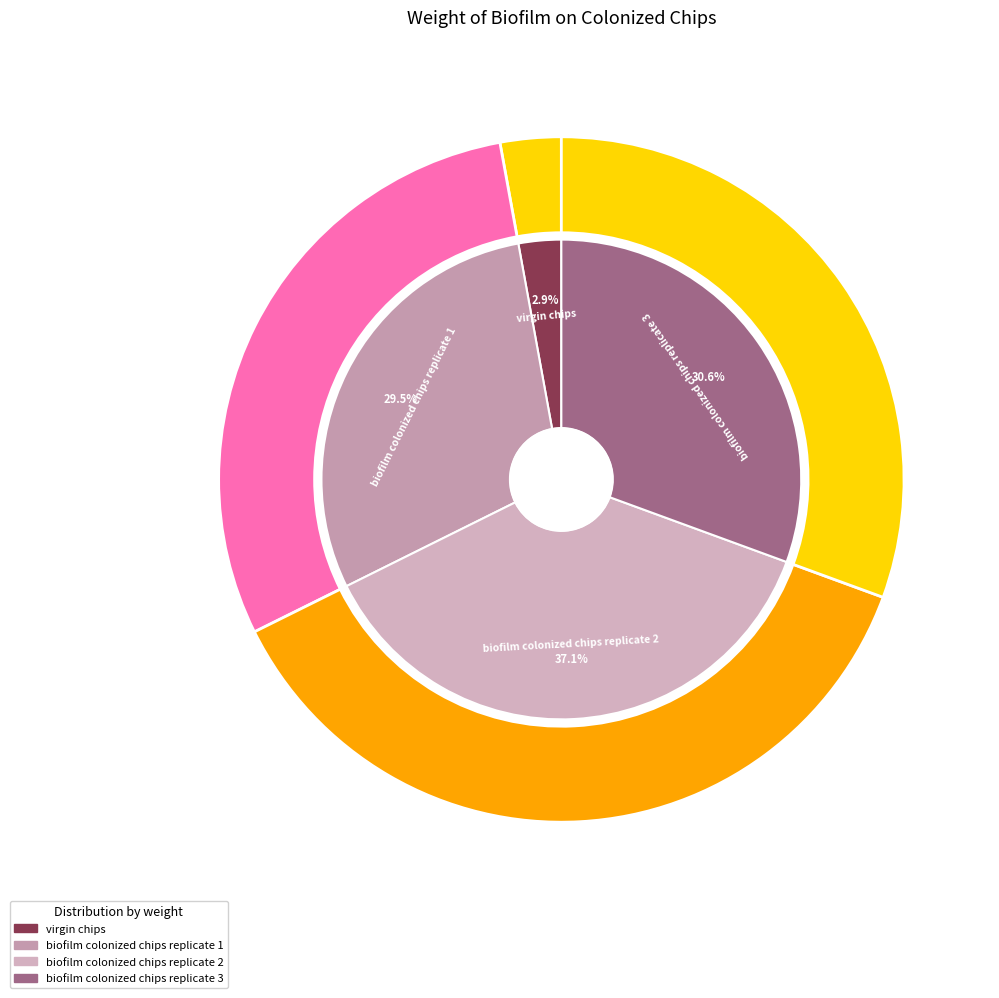

To the nearest percent, what percentage of the pie is biofilm colonized chips replicate 2?

37%